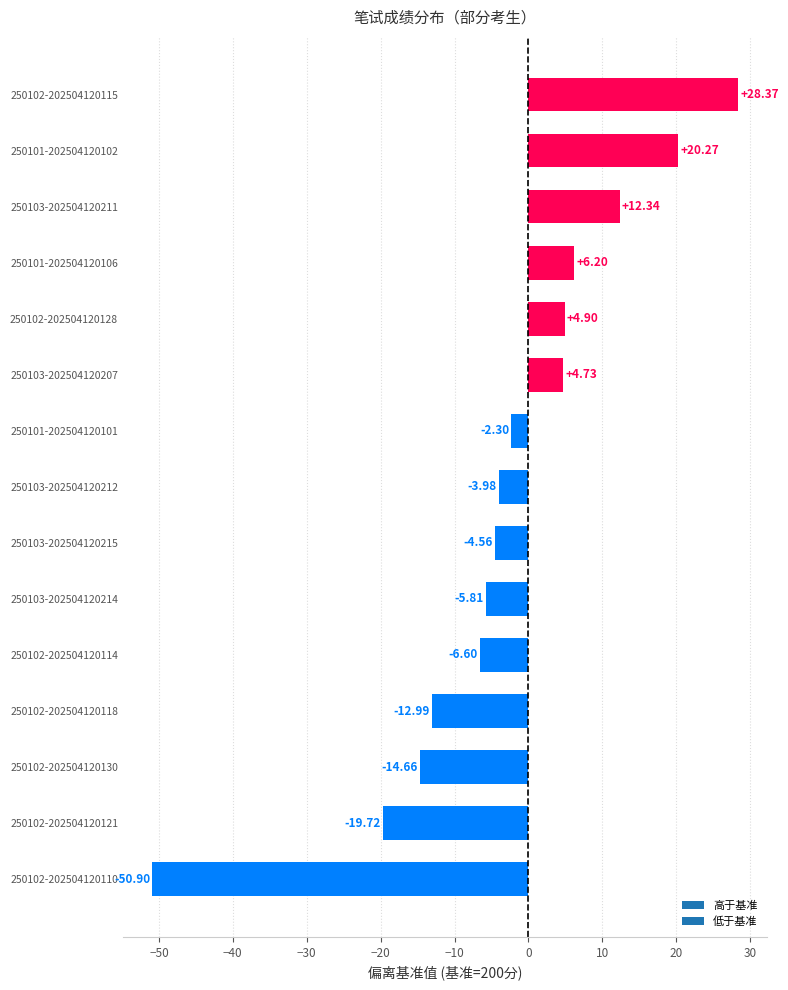

Does the chart contain any negative values?

Yes